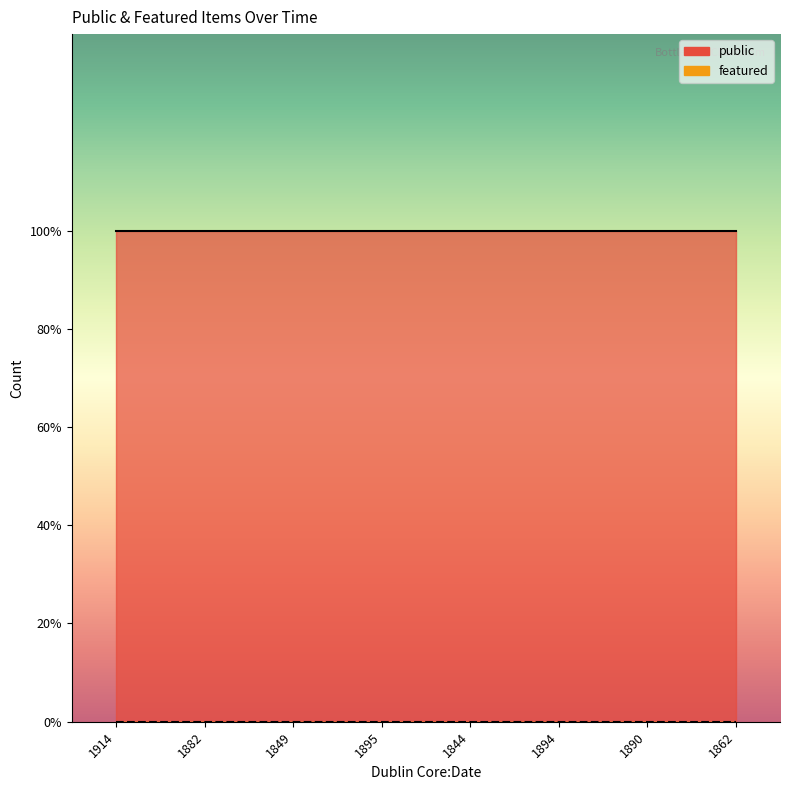

What are all the series names shown in the legend?

public, featured